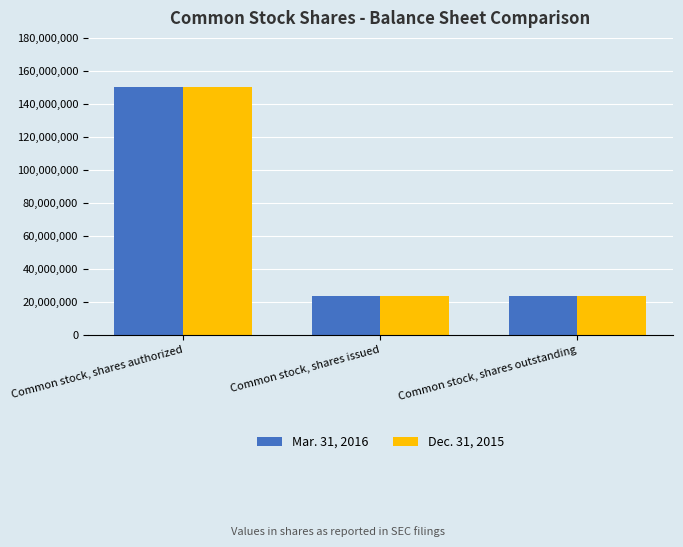

How many Mar. 31, 2016 values are between 23677303 and 150000000?

3